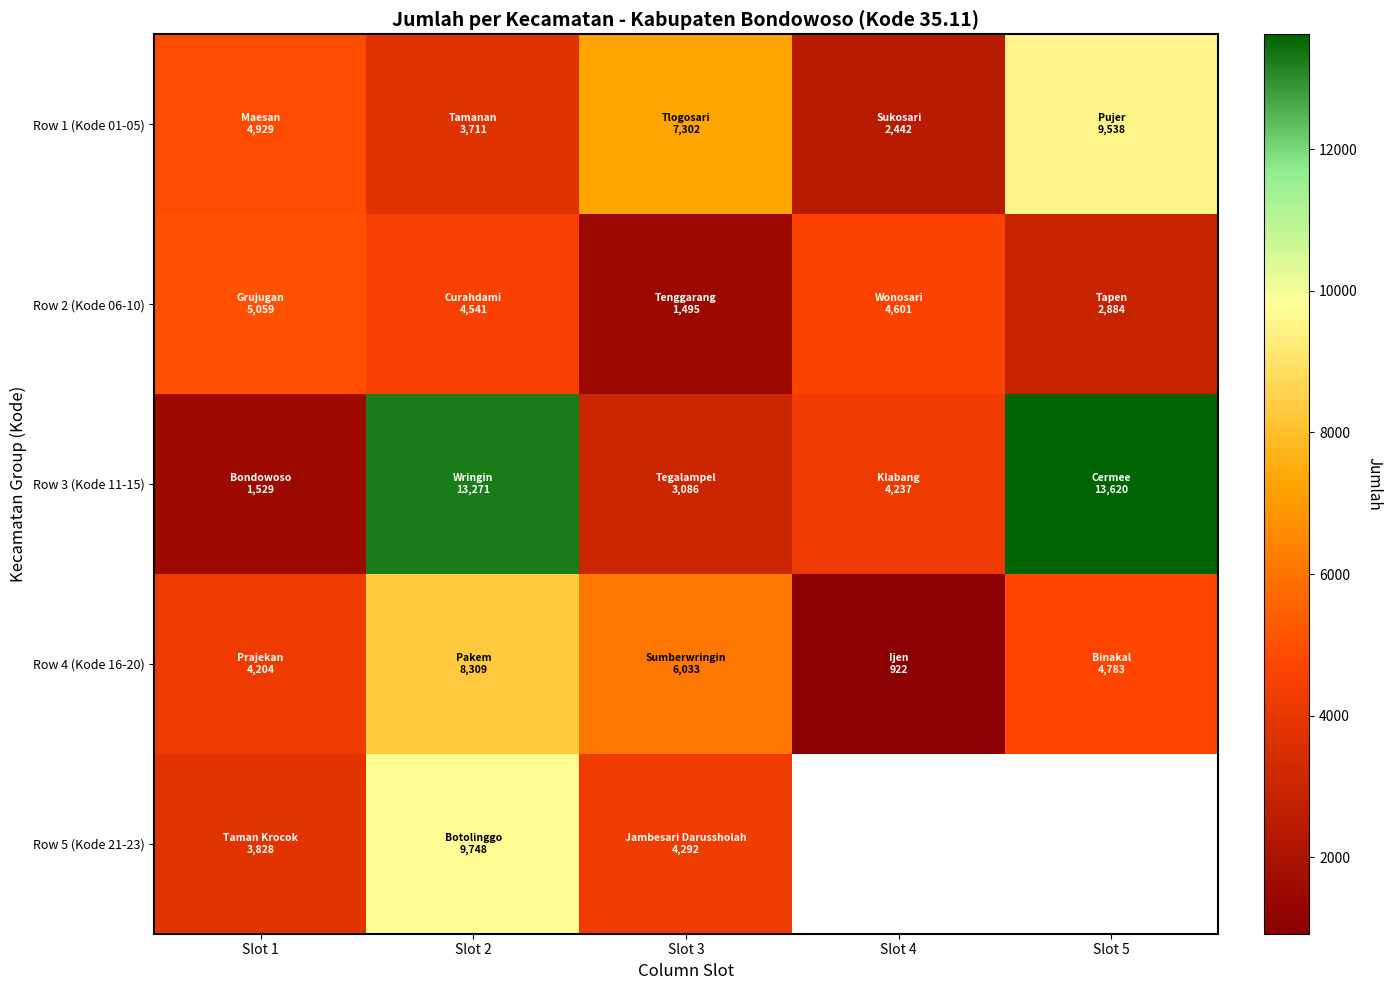

What is the difference between the second highest and minimum values in the Row 1 (Kode 01-05) series?

4860.0